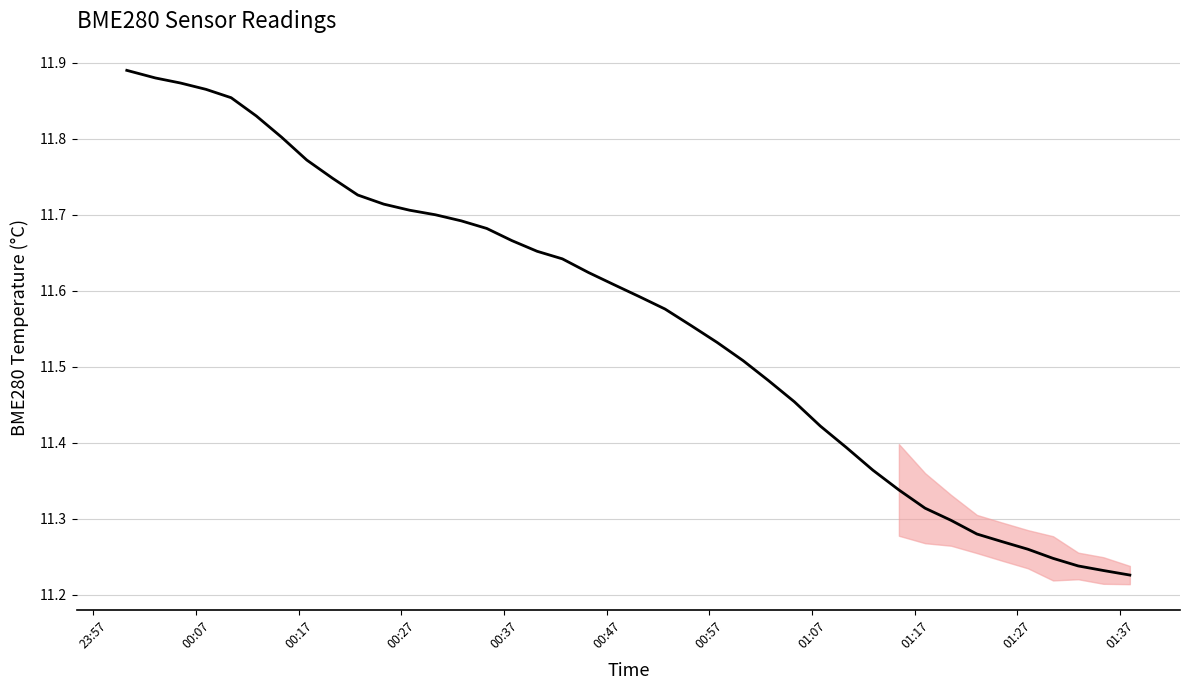

What is the difference between the maximum and minimum values?

0.7